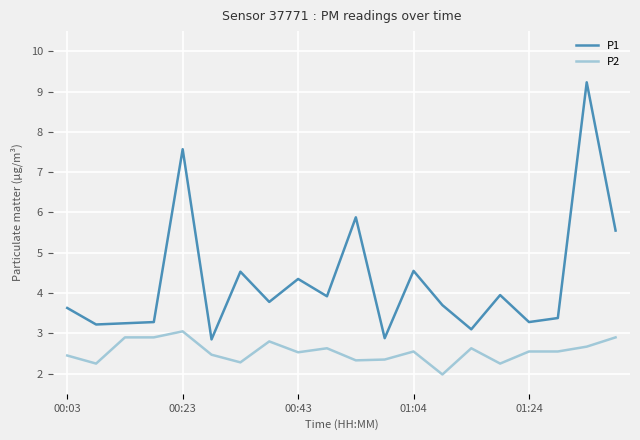

True or false: P1 and P2 intersect in this chart.

False